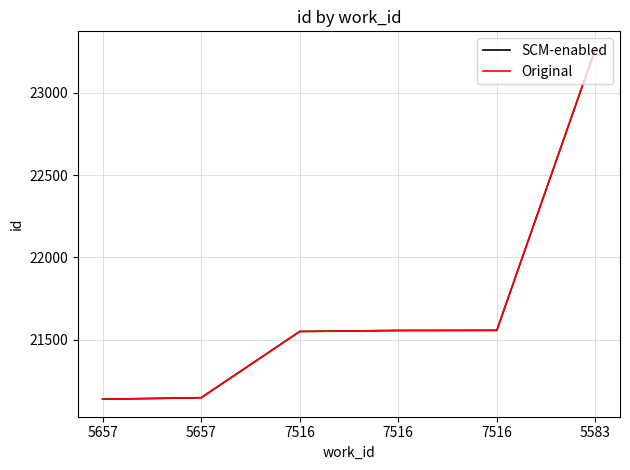

What is the maximum value shown in the chart?

23266